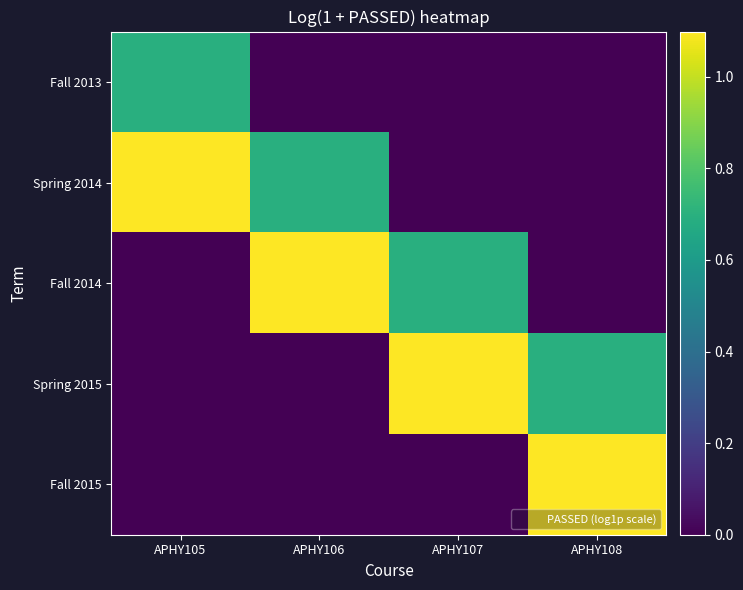

Which series changed the most between APHY105 and APHY106?

Fall 2014